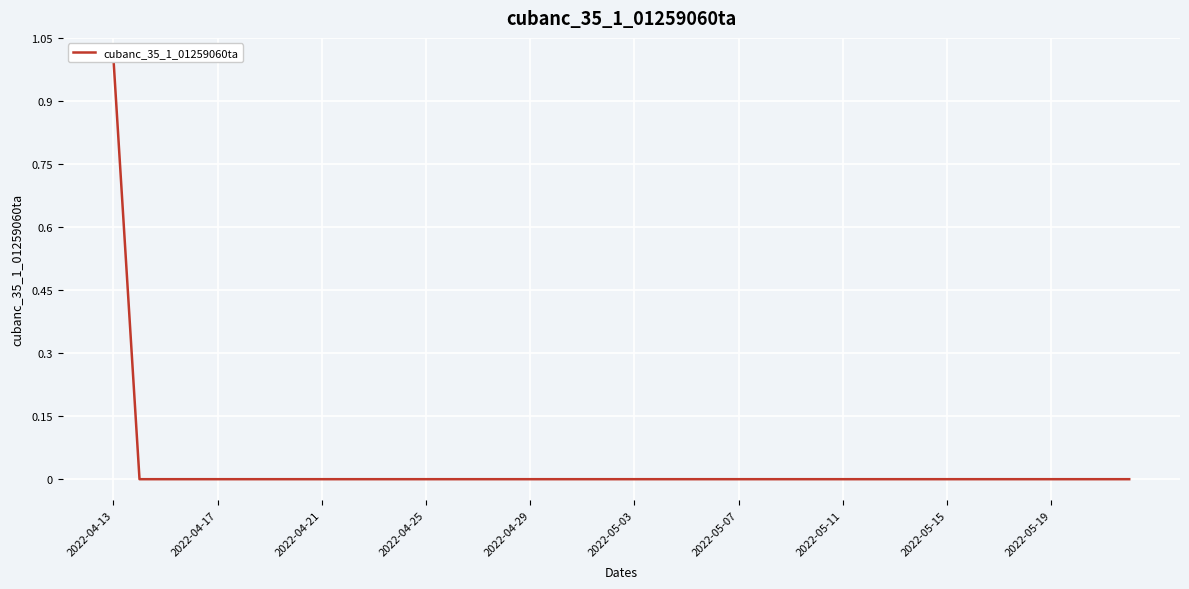

True or false: there are more than 1 points higher than both neighbors.

False